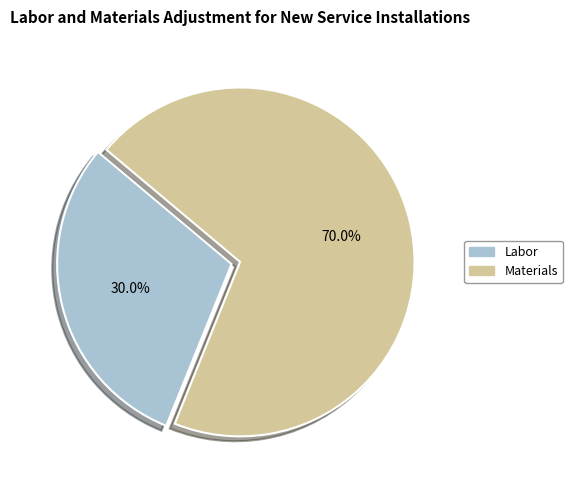

What percentage is the Materials slice, to the nearest percent?

70%